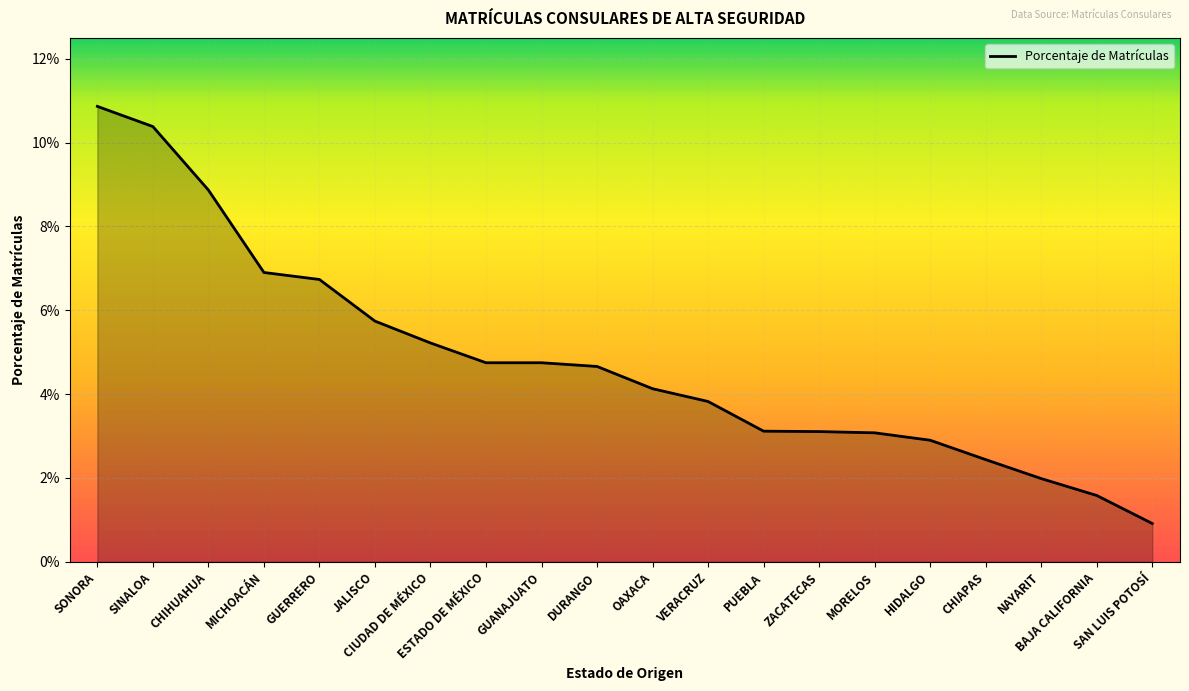

What is the label of the 5th point from the left?

GUERRERO